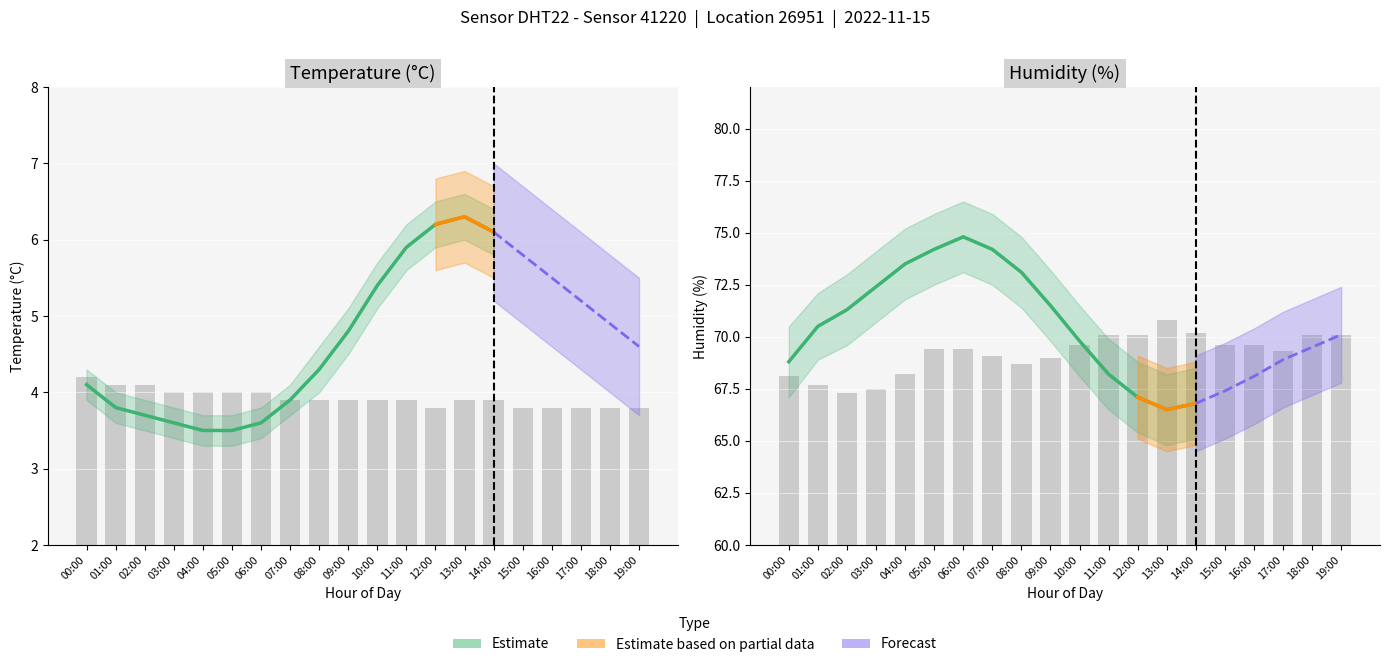

How many values are below 9?

6